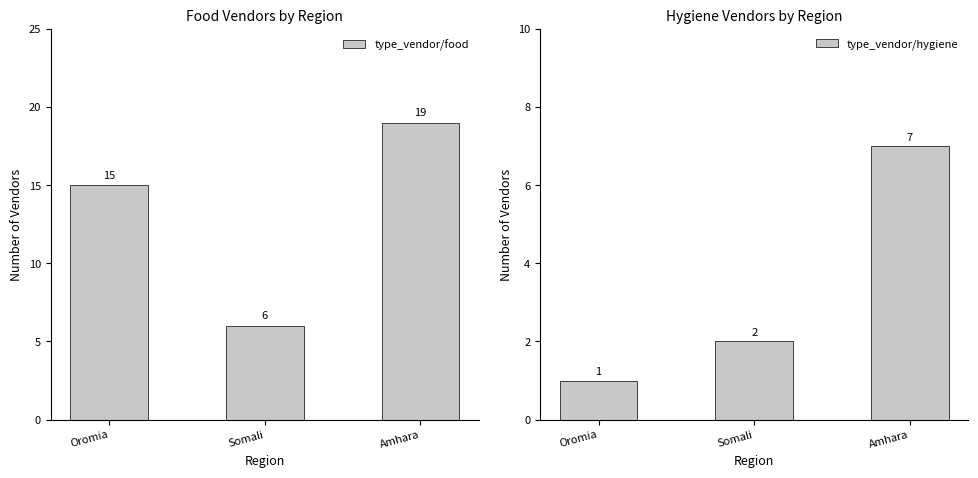

What is the difference between the maximum and minimum values in the type_vendor/hygiene series?

6